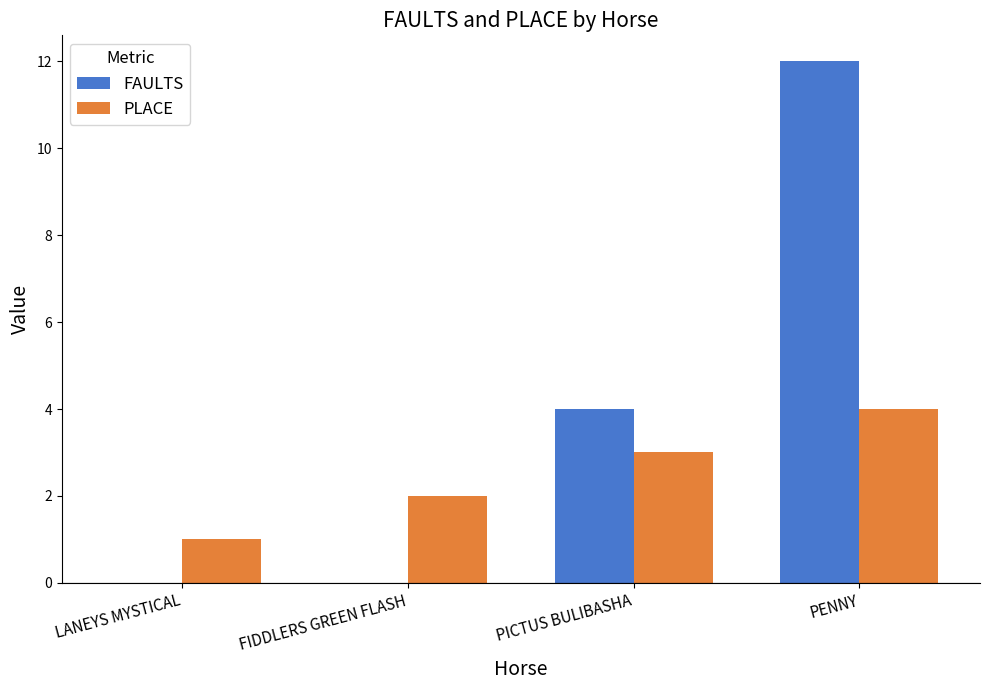

What is the sum of all FAULTS values?

16